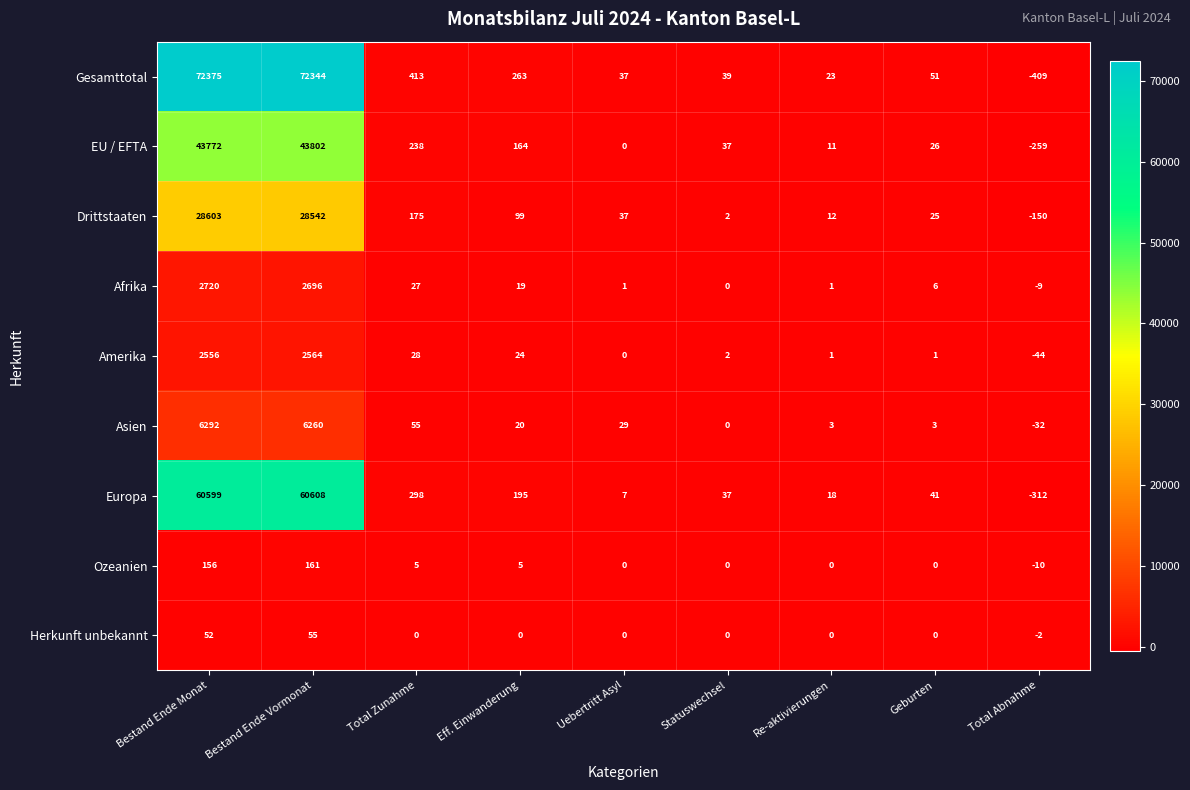

List the series in order of their peak value, lowest first.

Herkunft unbekannt, Ozeanien, Amerika, Afrika, Asien, Drittstaaten, EU / EFTA, Europa, Gesamttotal